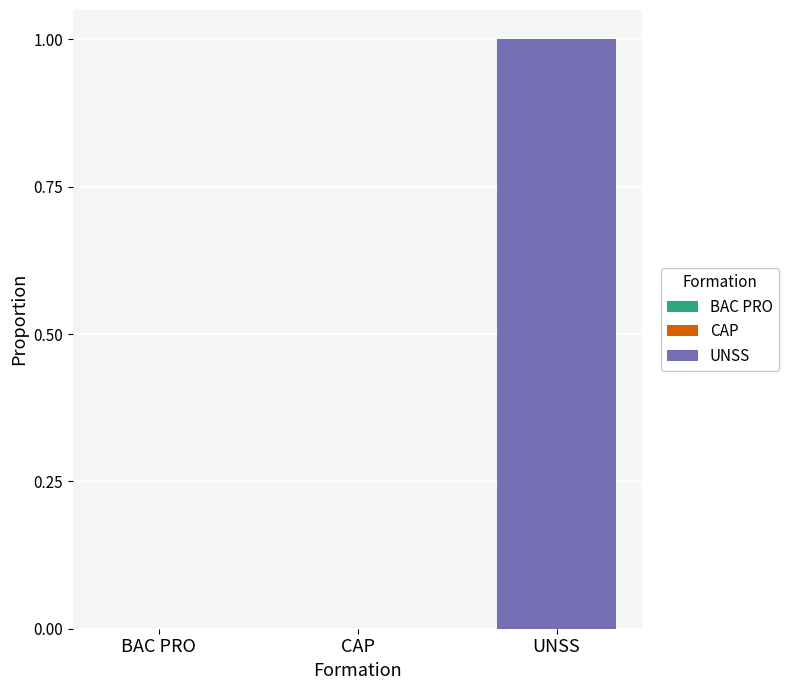

Which has a higher value, BAC PRO or UNSS?

UNSS